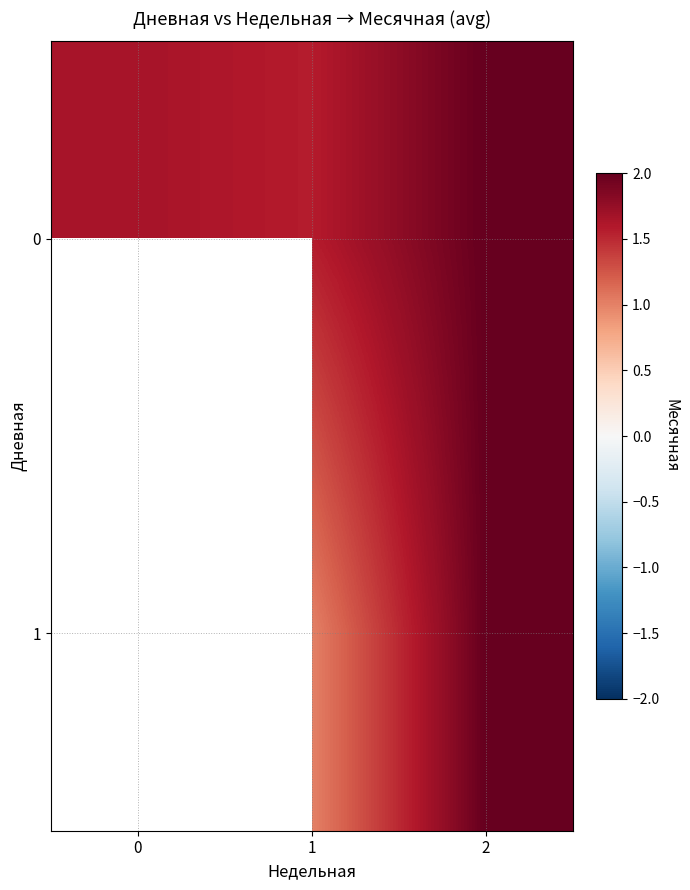

How many values in the 1 series exceed 1?

1